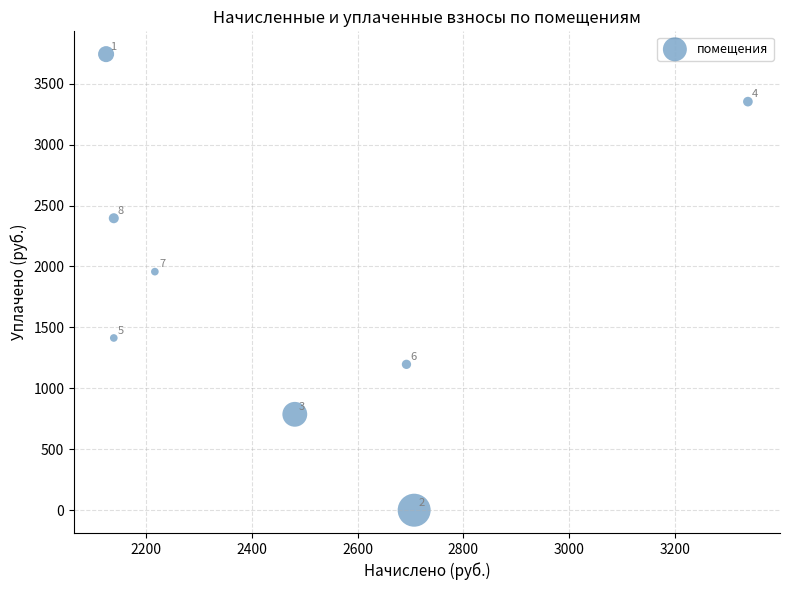

What Y value in the scatter plot is closest to 1871?

1957.6